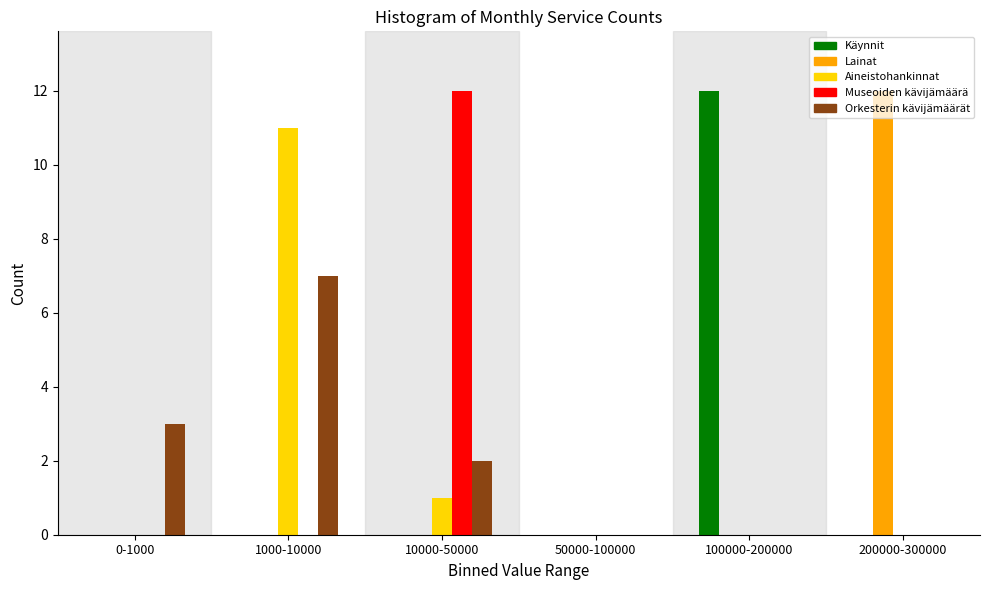

The value of Lainat at 200000-300000 is 12. True or false?

True